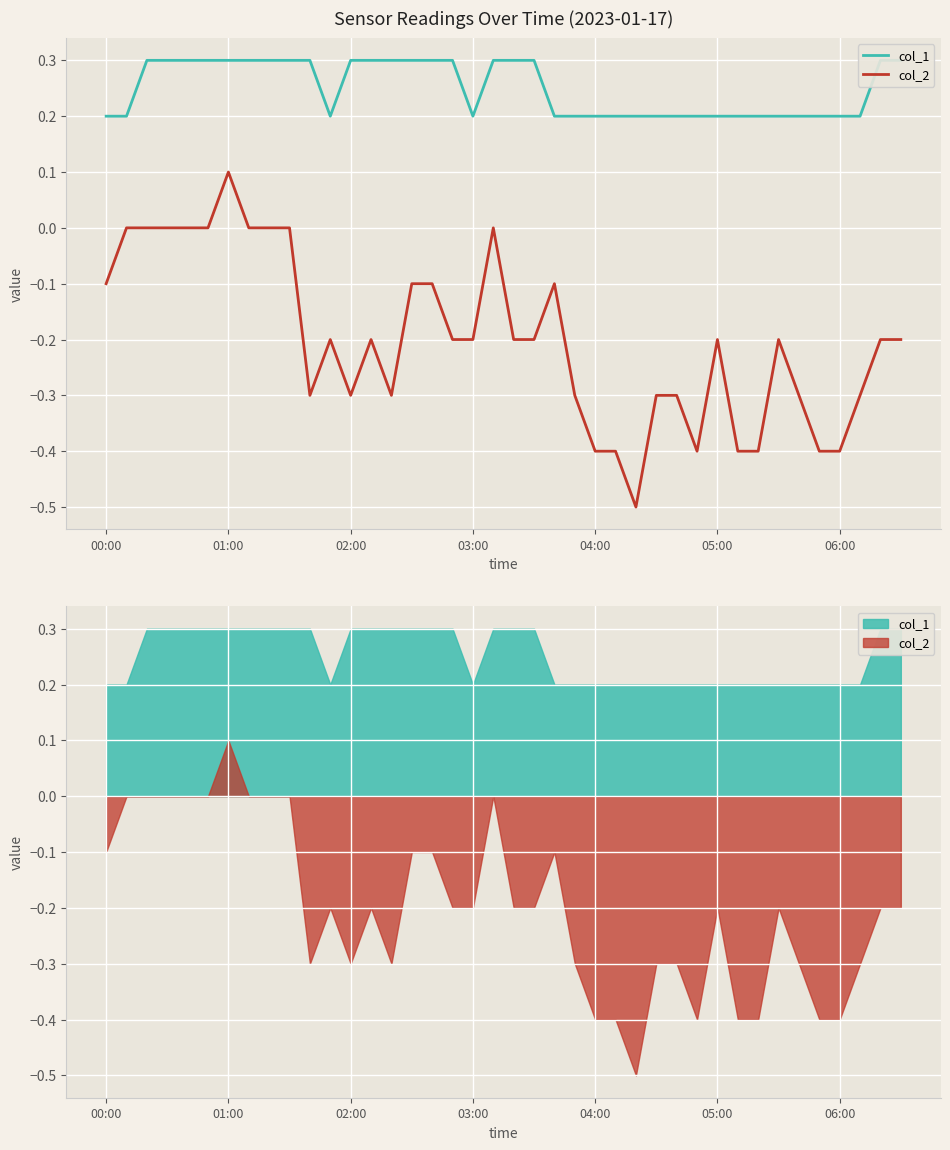

True or false: col_2 and col_1 cross at least once.

False